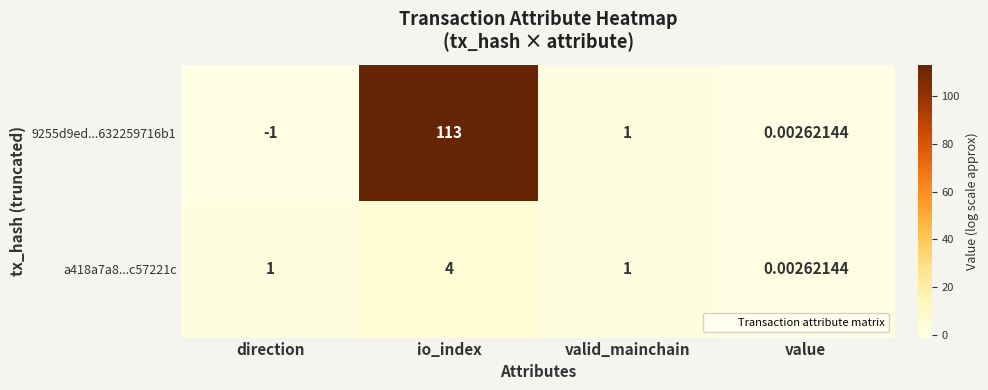

At which category is the sum across all series the highest?

io_index